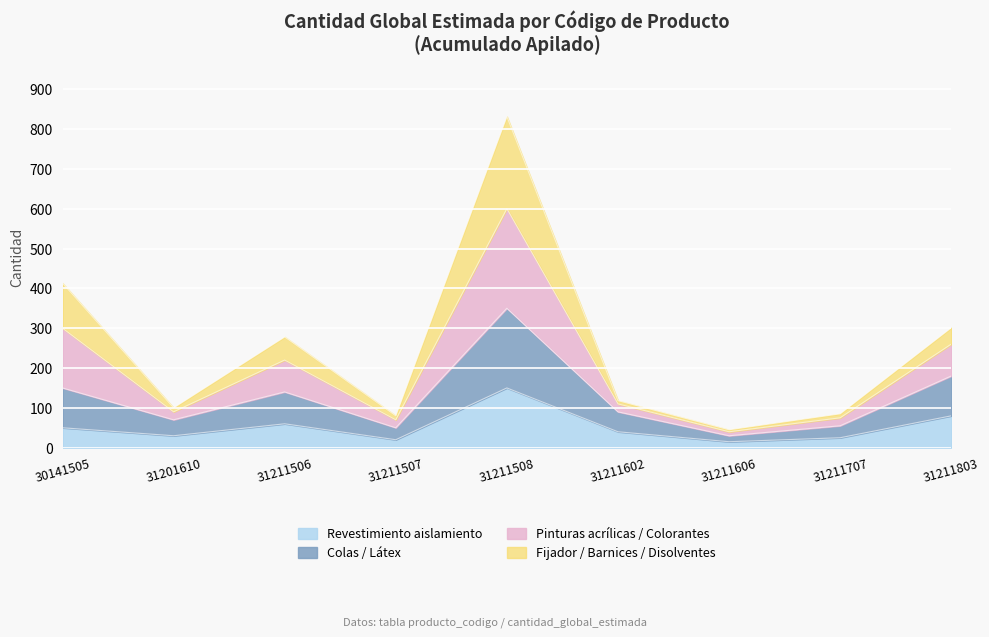

List the labels in order of value, largest first.

31211508, 30141505, 31211803, 31211506, 31211602, 31201610, 31211707, 31211507, 31211606